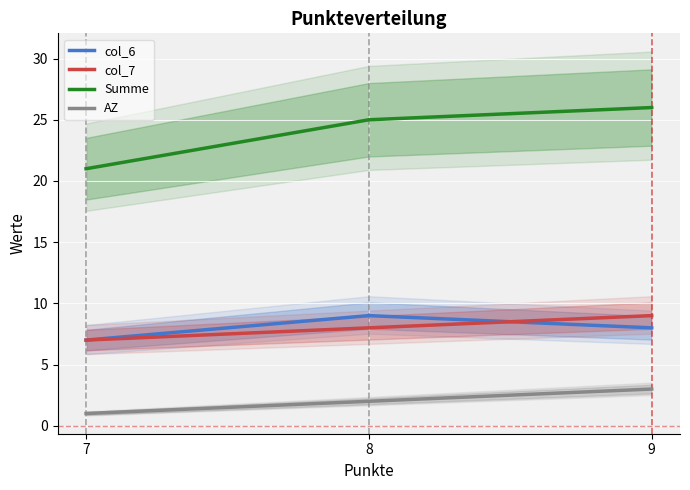

What value does the col_7 series have at 8?

8